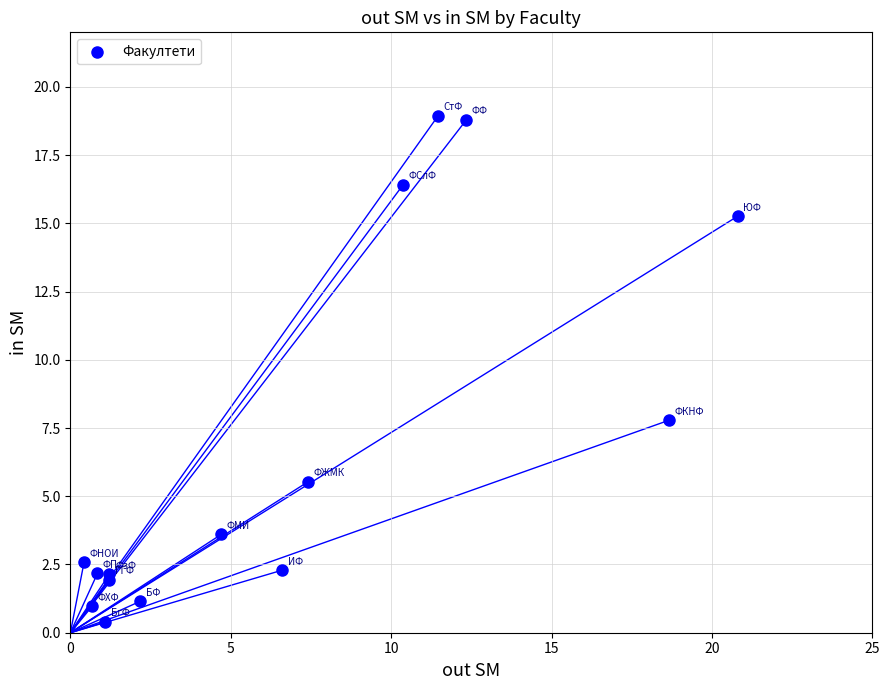

What Y value in the scatter plot is closest to 9?

7.8